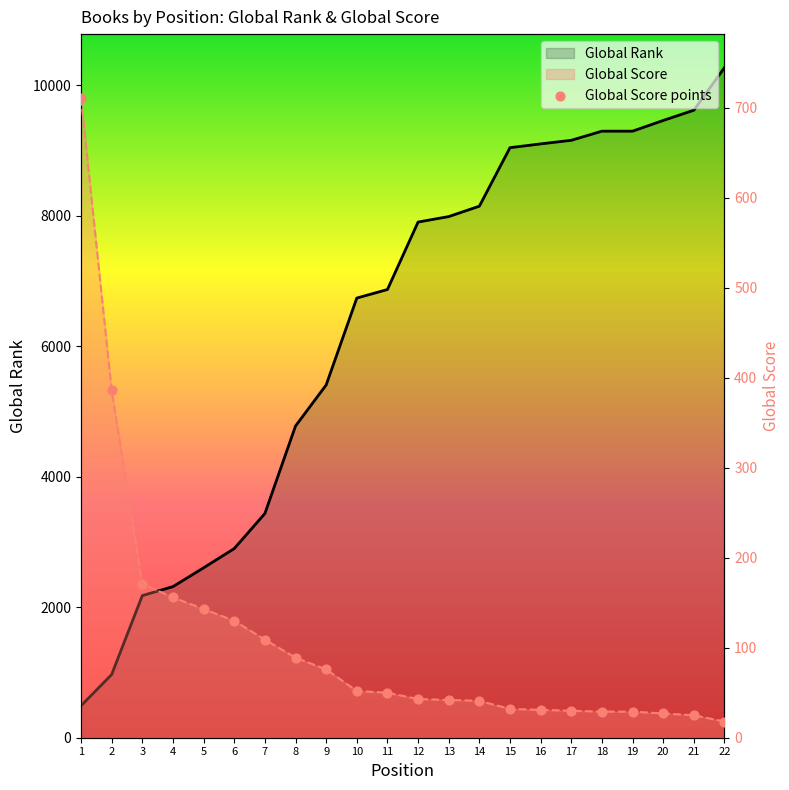

Which series has the largest total across all categories?

Global Rank